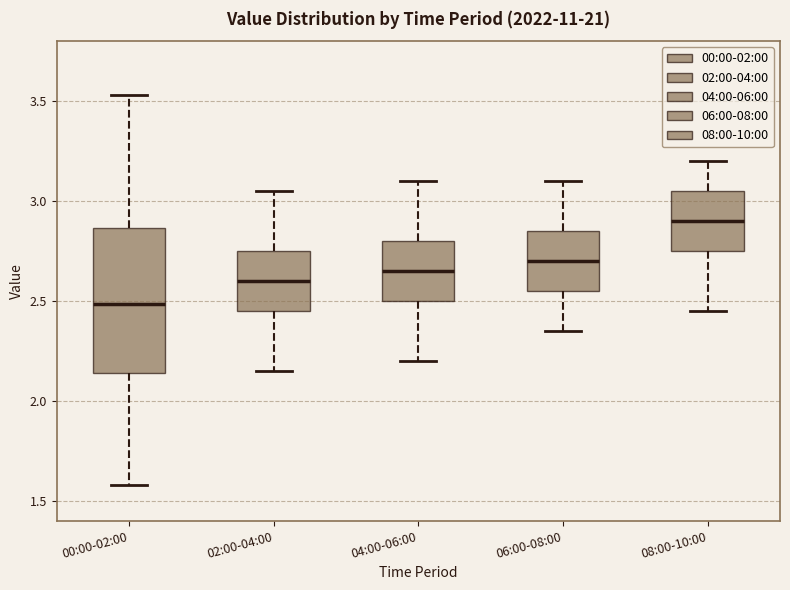

Reading left to right, transcribe this box plot: for each box, give where its median line is, the range the box spans, and where its two whiskers end, as read against the y-axis. The values are not printed on the chart, so give them approximately, as read against the axis.

00:00-02:00: median 2.50, box 2.15 to 2.85, whiskers 1.60 to 3.55
02:00-04:00: median 2.60, box 2.45 to 2.75, whiskers 2.15 to 3.05
04:00-06:00: median 2.65, box 2.50 to 2.80, whiskers 2.20 to 3.10
06:00-08:00: median 2.70, box 2.55 to 2.85, whiskers 2.35 to 3.10
08:00-10:00: median 2.90, box 2.75 to 3.05, whiskers 2.45 to 3.20